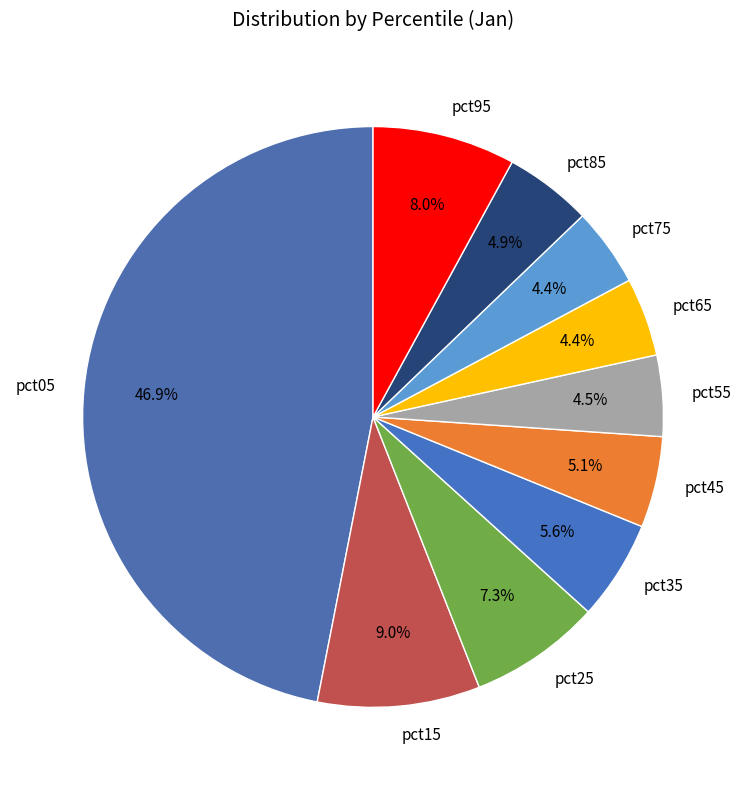

What percentage is the pct95 slice, to the nearest percent?

8%